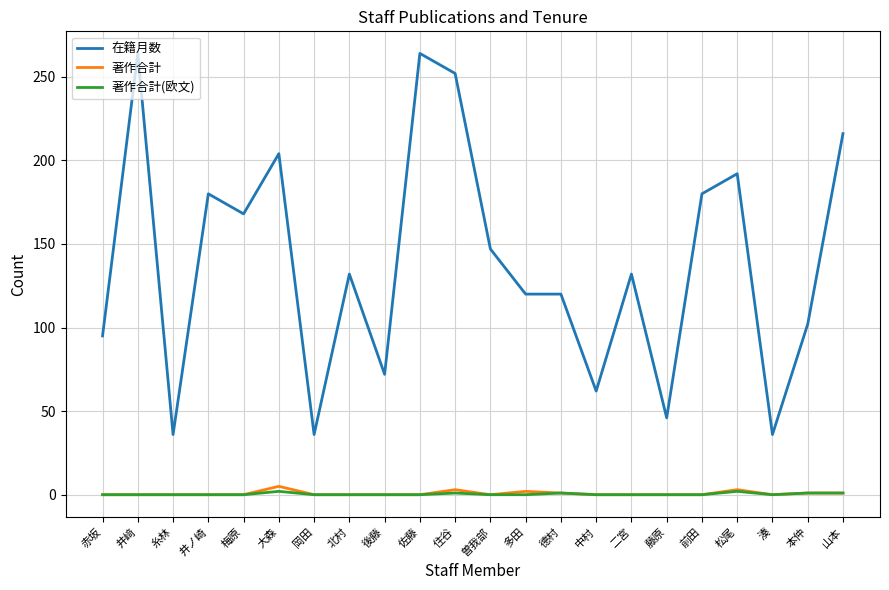

What is the maximum value shown in the chart?

264